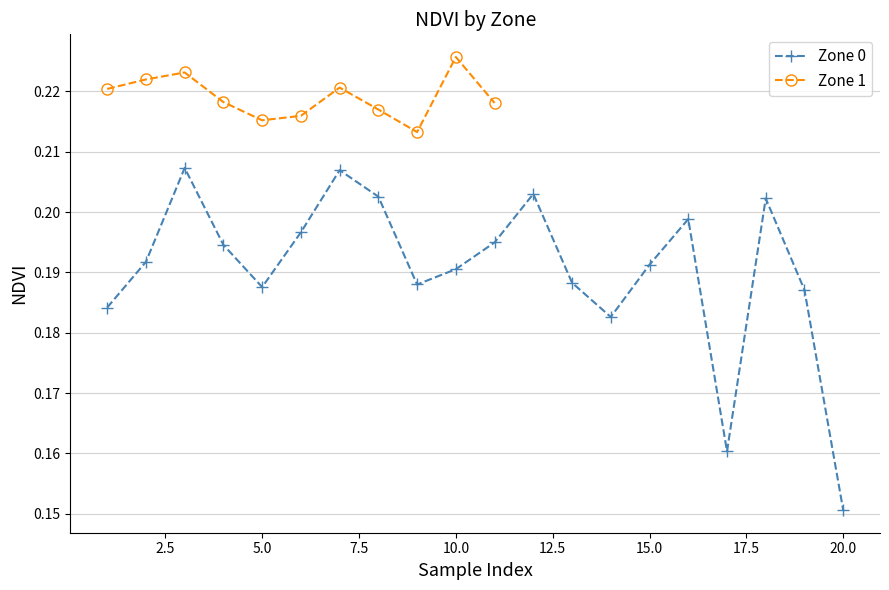

What is the greatest value displayed?

0.2